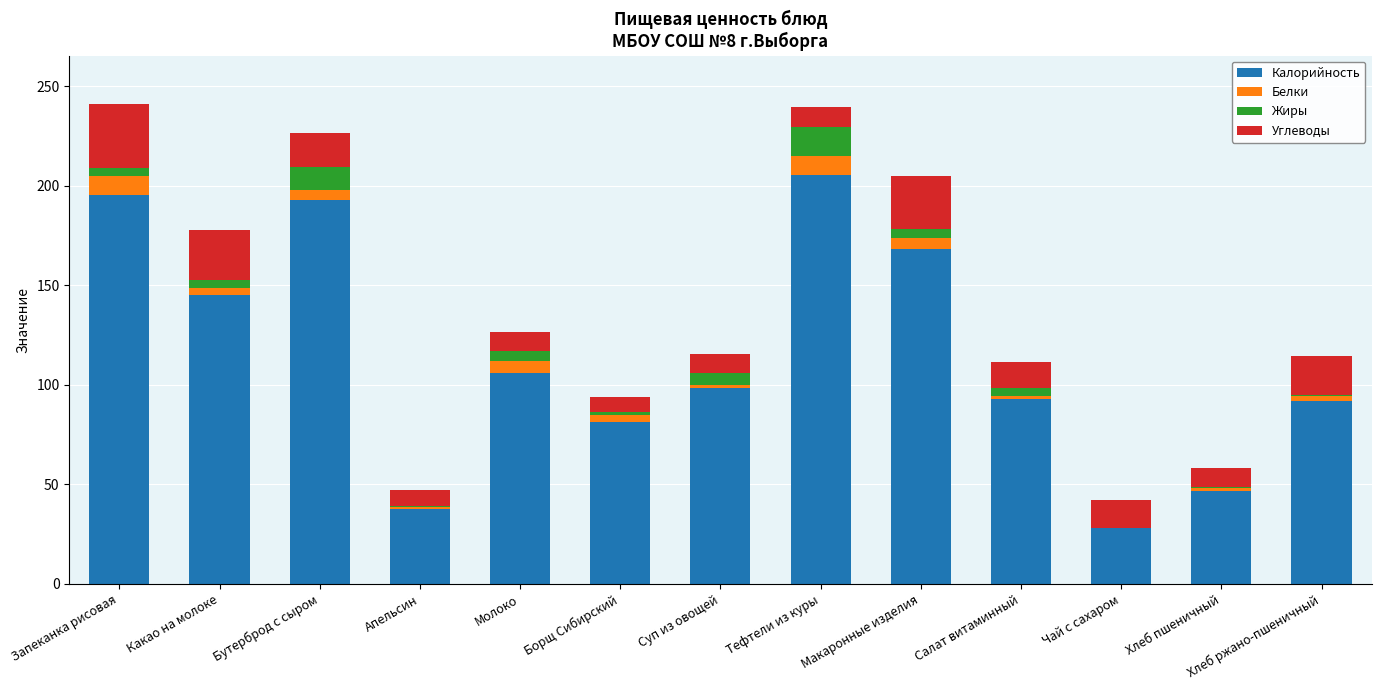

At which label does Калорийность reach its peak?

Тефтели из куры